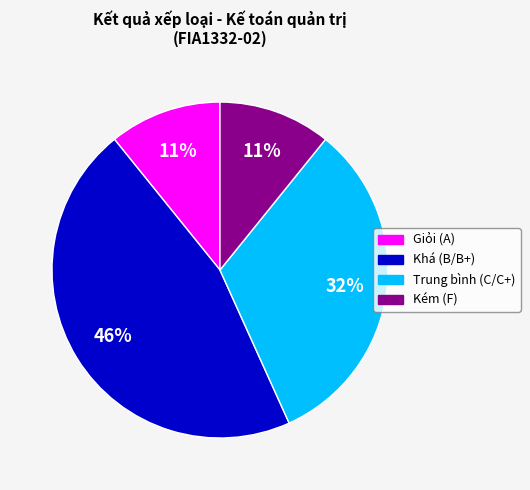

Count the number of slices in the pie.

4